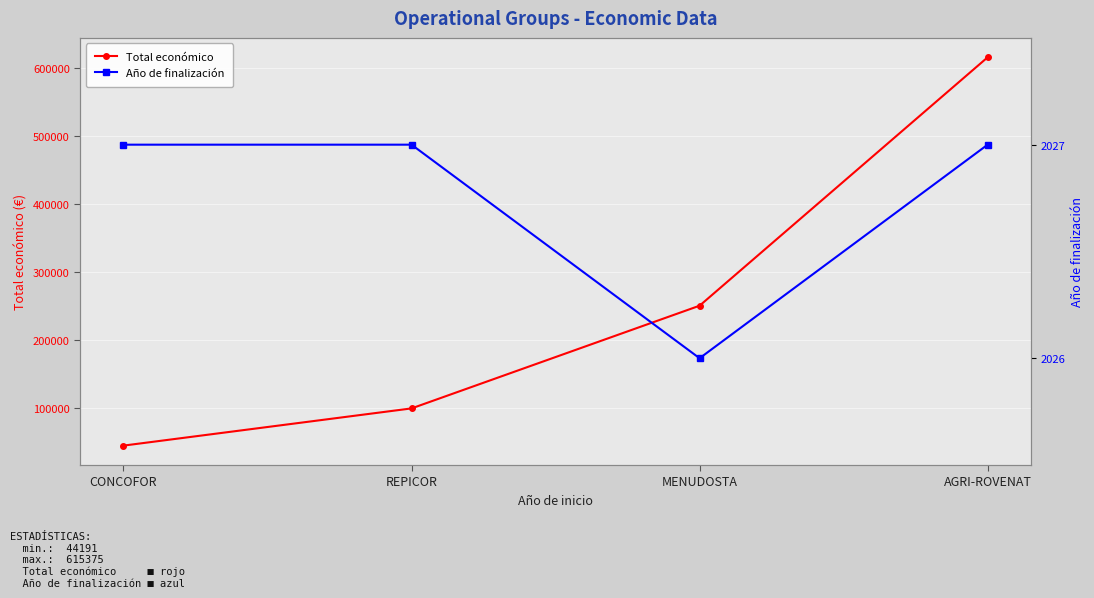

What is the difference between the Total económico values at REPICOR and MENUDOSTA?

151080